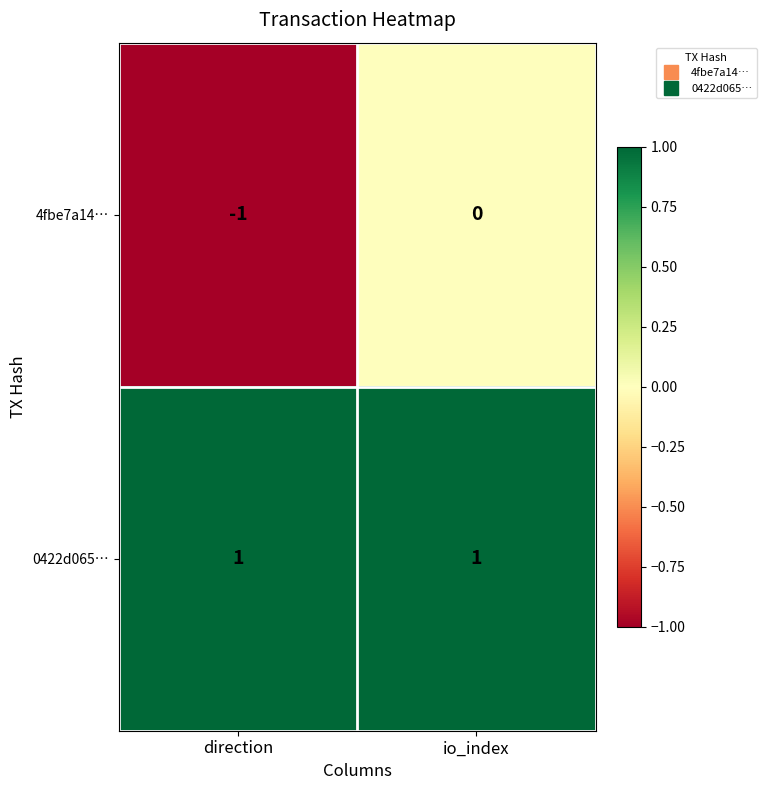

How many series are shown in this chart?

2